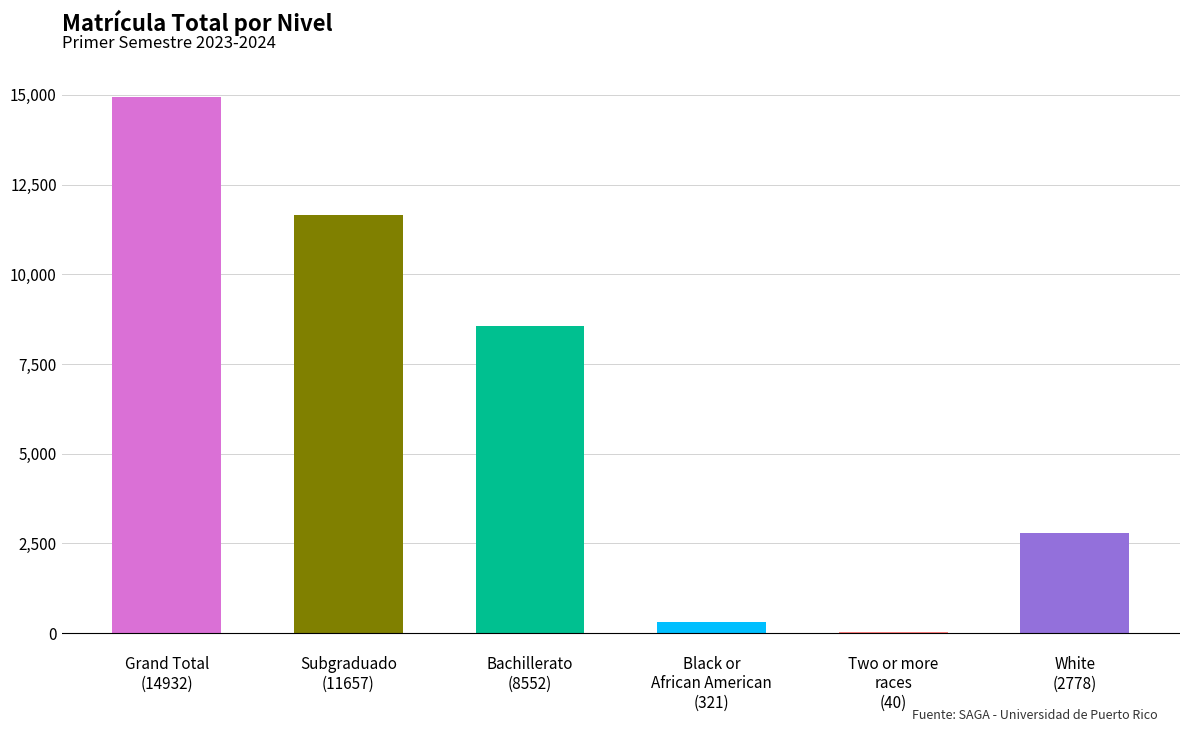

What is the greatest value displayed?

14932